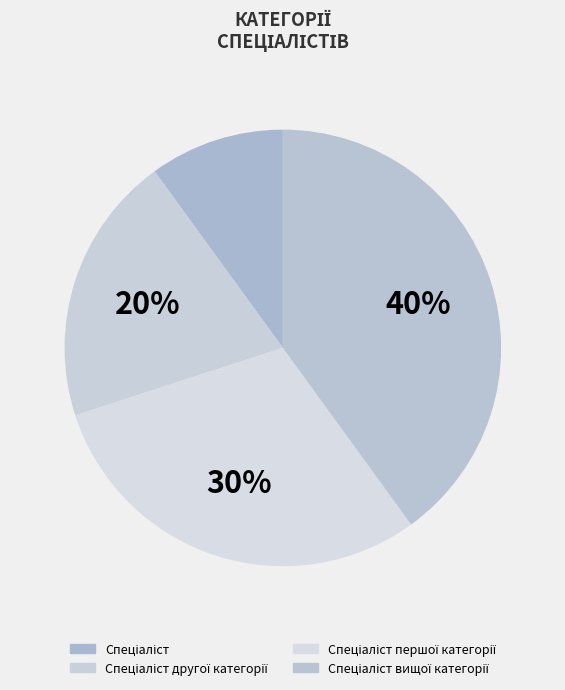

How many segments does this pie chart have?

4